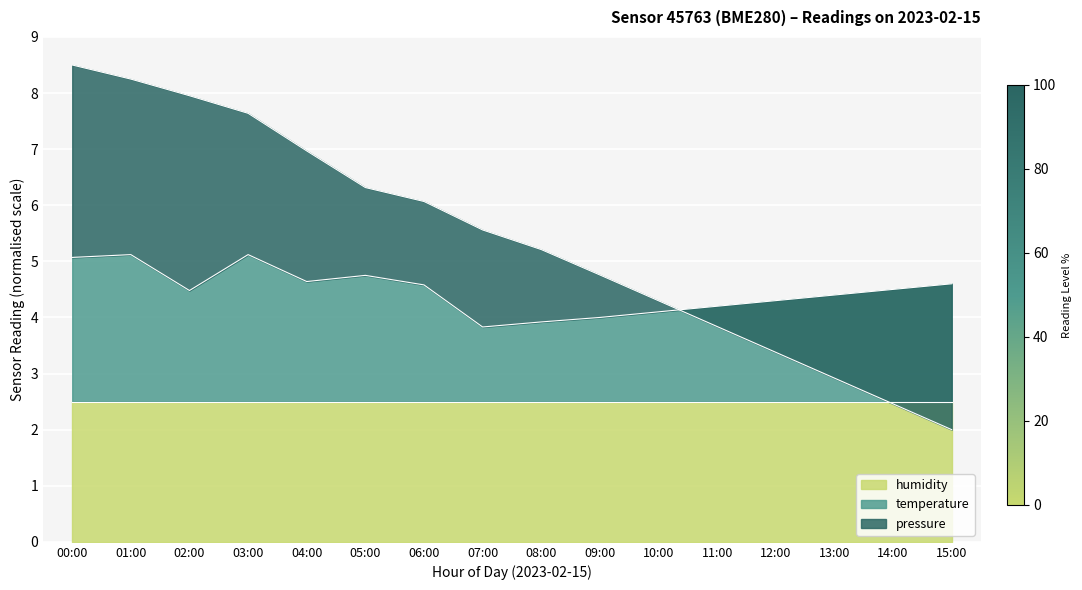

How many values in the temperature series exceed 4?

13